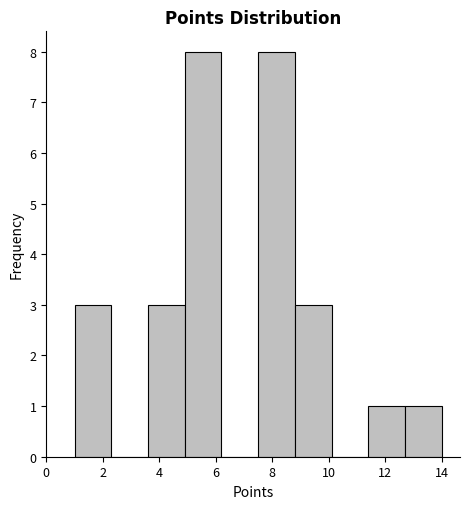

What is the height of the bar covering 7.5 to 8.8 on the x-axis? Neither the bar edges nor the heights are printed on the chart, so give them approximately, as read against the axes.

8